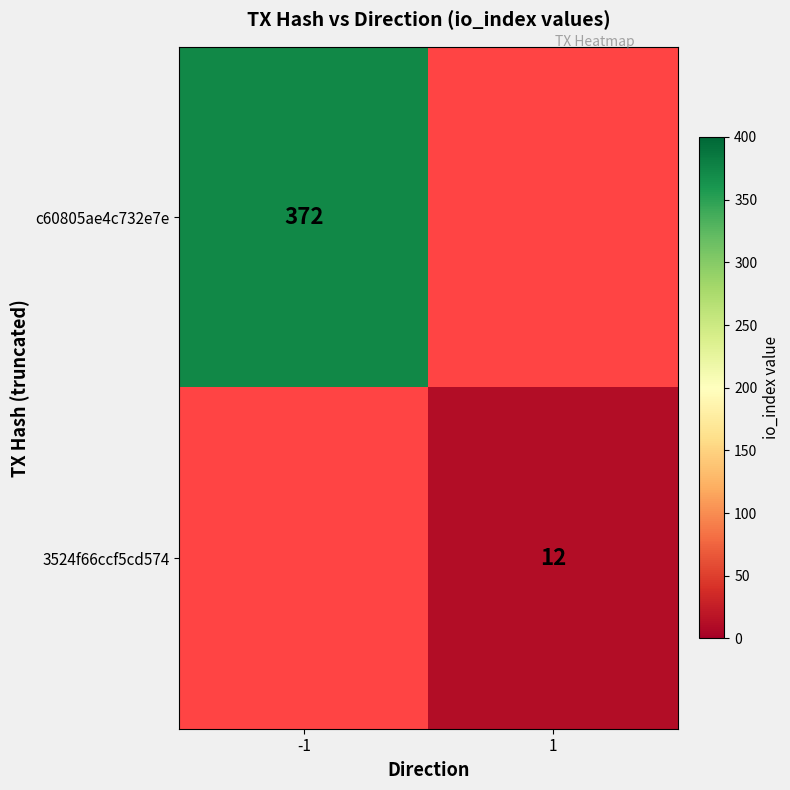

The value of 3524f66ccf5cd574 at 1 is 12. True or false?

True